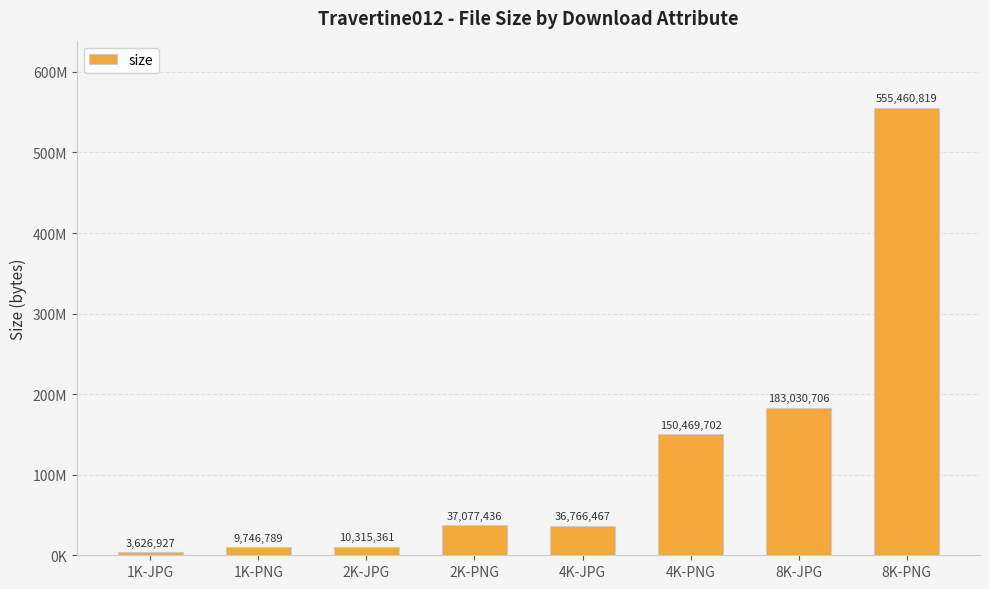

True or false: the data shows 47269606 at 8K-JPG.

False